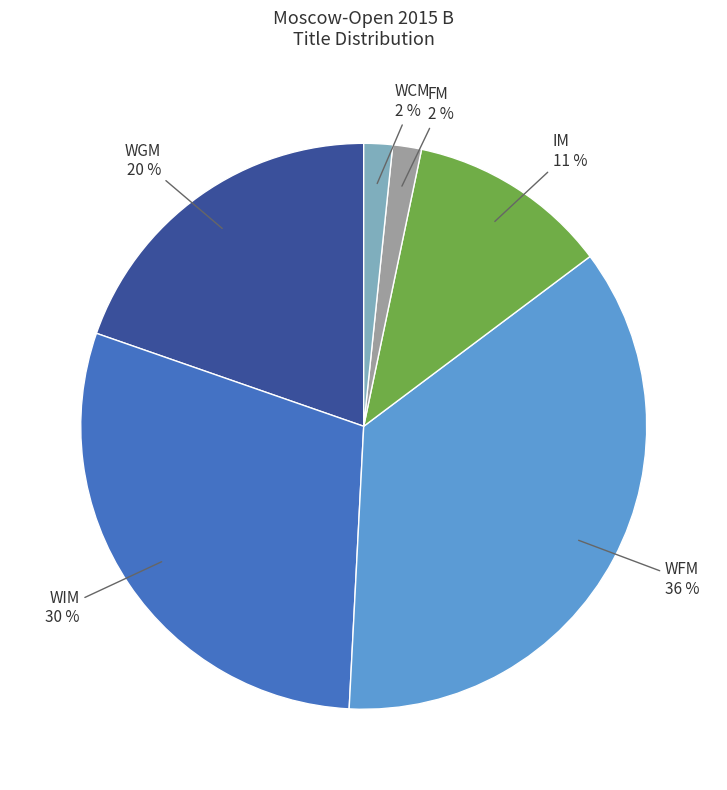

How many segments does this pie chart have?

6